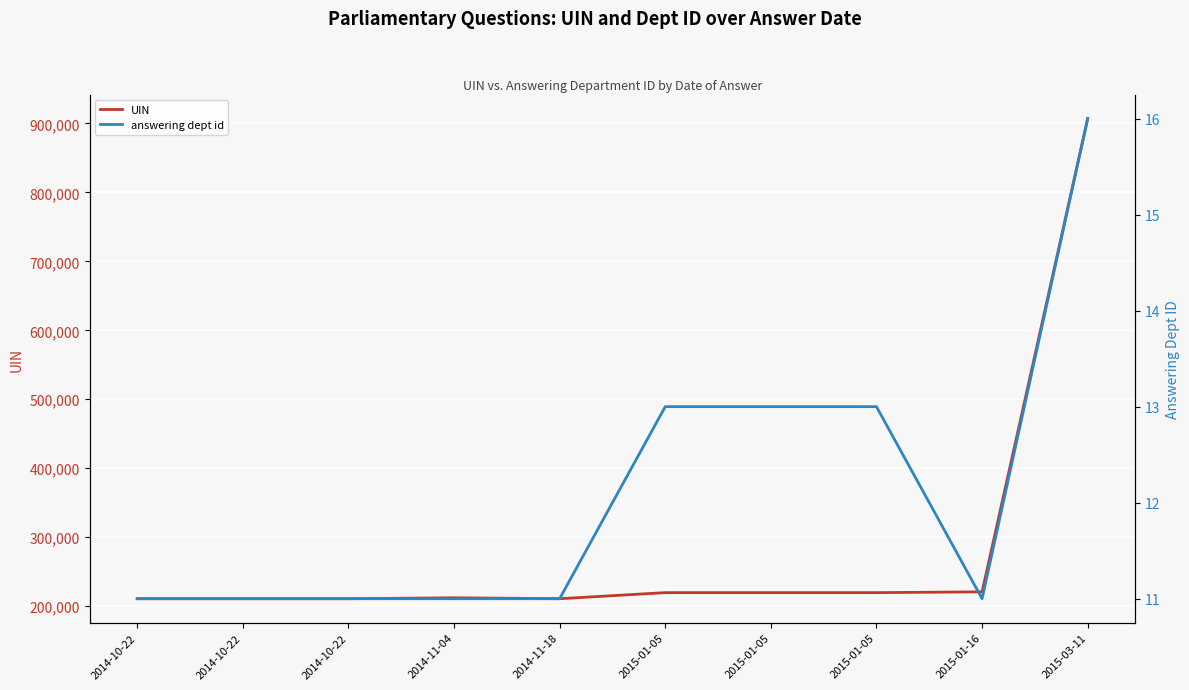

Which series has the largest total across all categories?

UIN